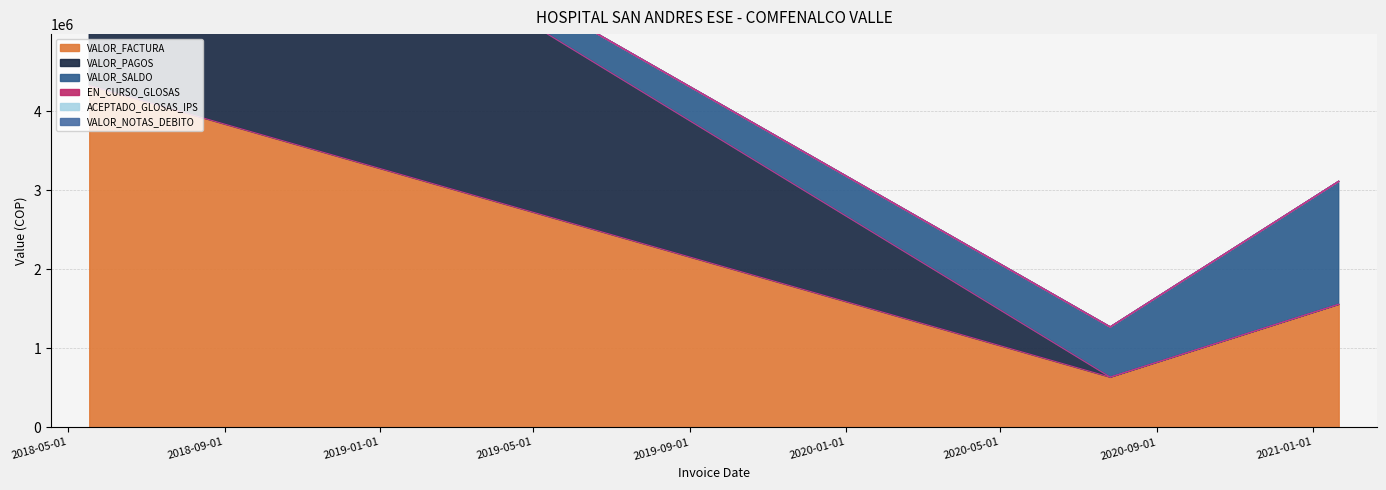

What is the difference between the highest and lowest values at 2021-01-21?

1556809